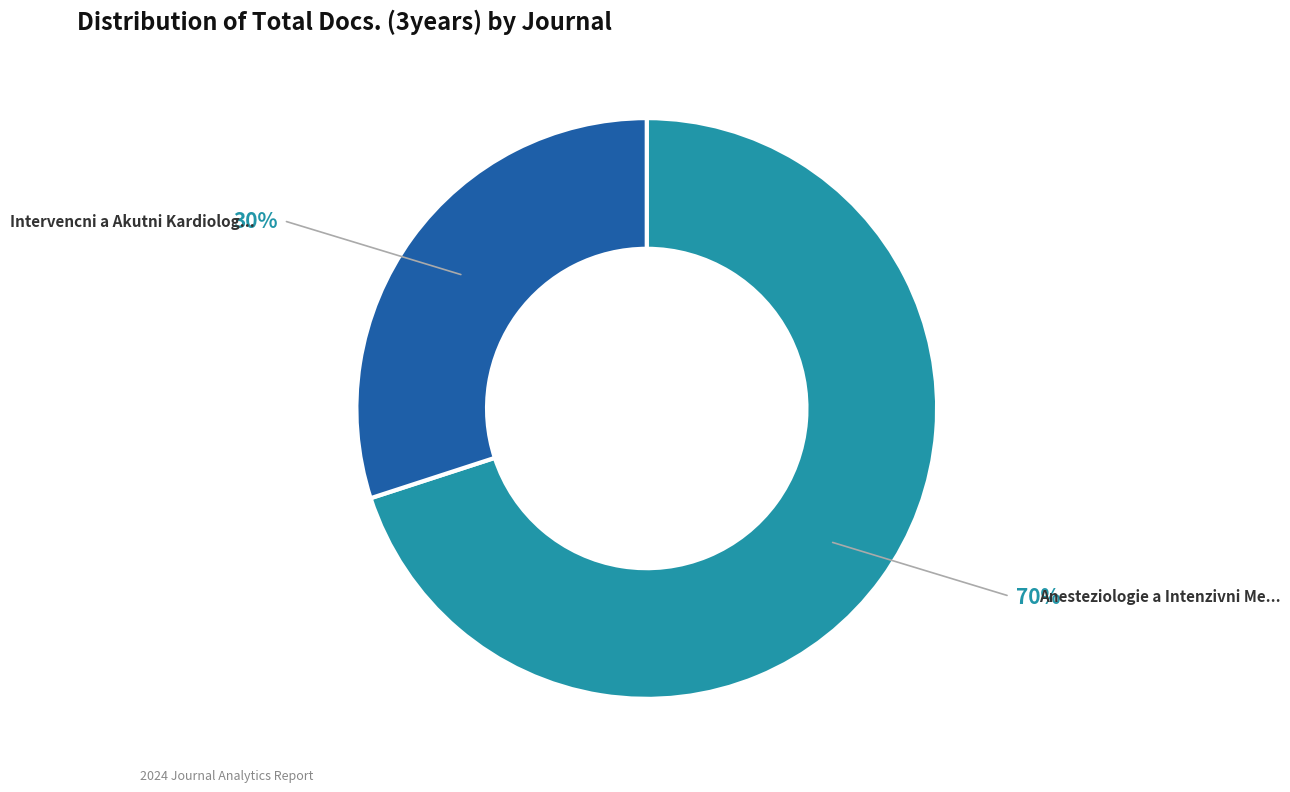

Is there any slice that represents more than half of the pie?

Yes